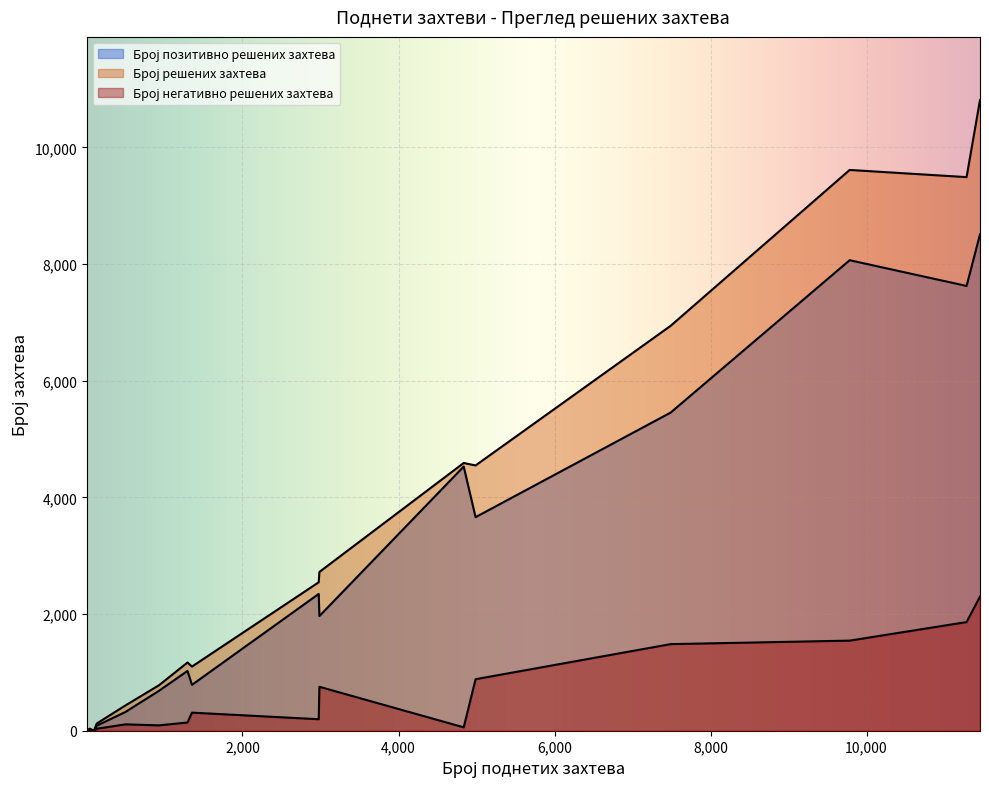

Reading left to right, list all the values displayed in this chart.

Број позитивно решених захтева: 0	0	4	0	8	27	0	89	325	687	1028	789	2347	1968	4530	3663	5455	8066	7625	8510
Број решених захтева: 0	0	5	0	10	39	0	126	437	782	1172	1102	2547	2724	4591	4549	6942	9613	9490	10812
Број негативно решених захтева: 0	0	1	0	2	12	0	37	112	95	144	313	200	756	61	886	1487	1547	1865	2302